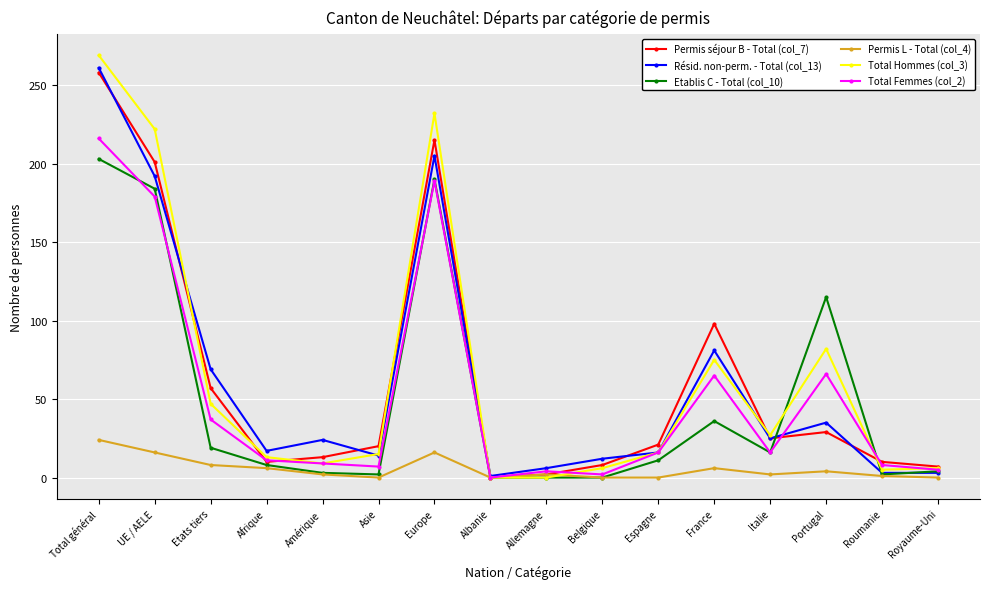

The value of Etablis C - Total (col_10) at France is 52. True or false?

False